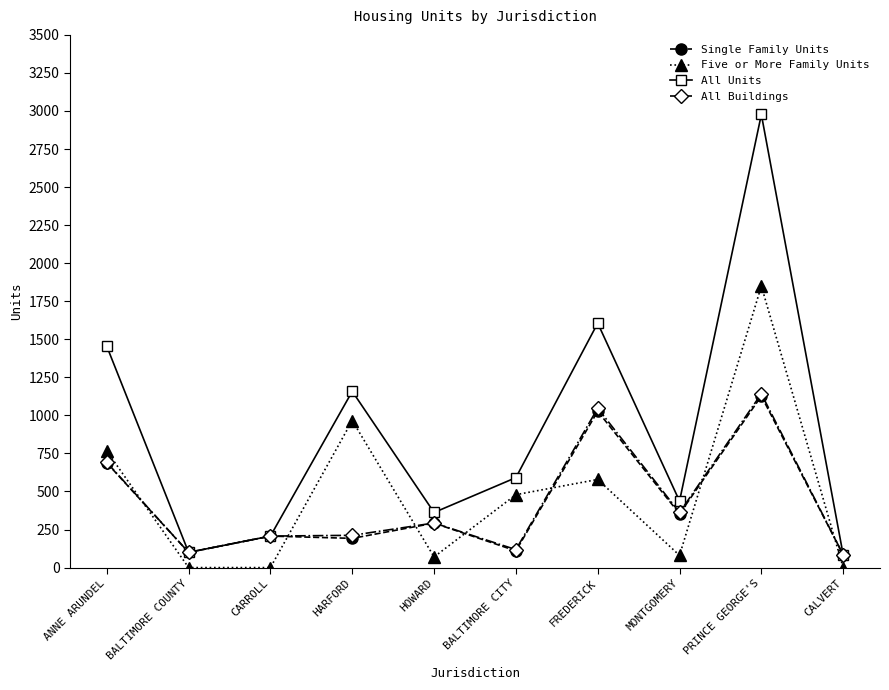

What is the difference between the Five or More Family Units values at MONTGOMERY and ANNE ARUNDEL?

686